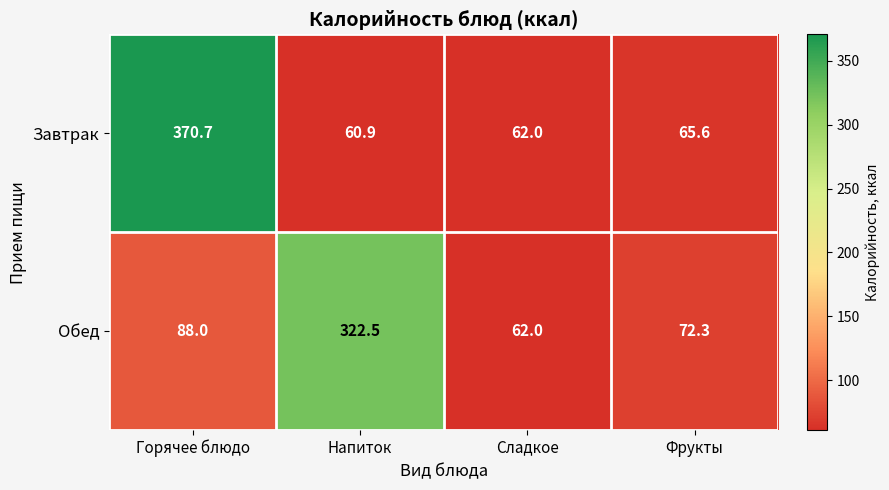

At how many categories does at least one series exceed 316?

2